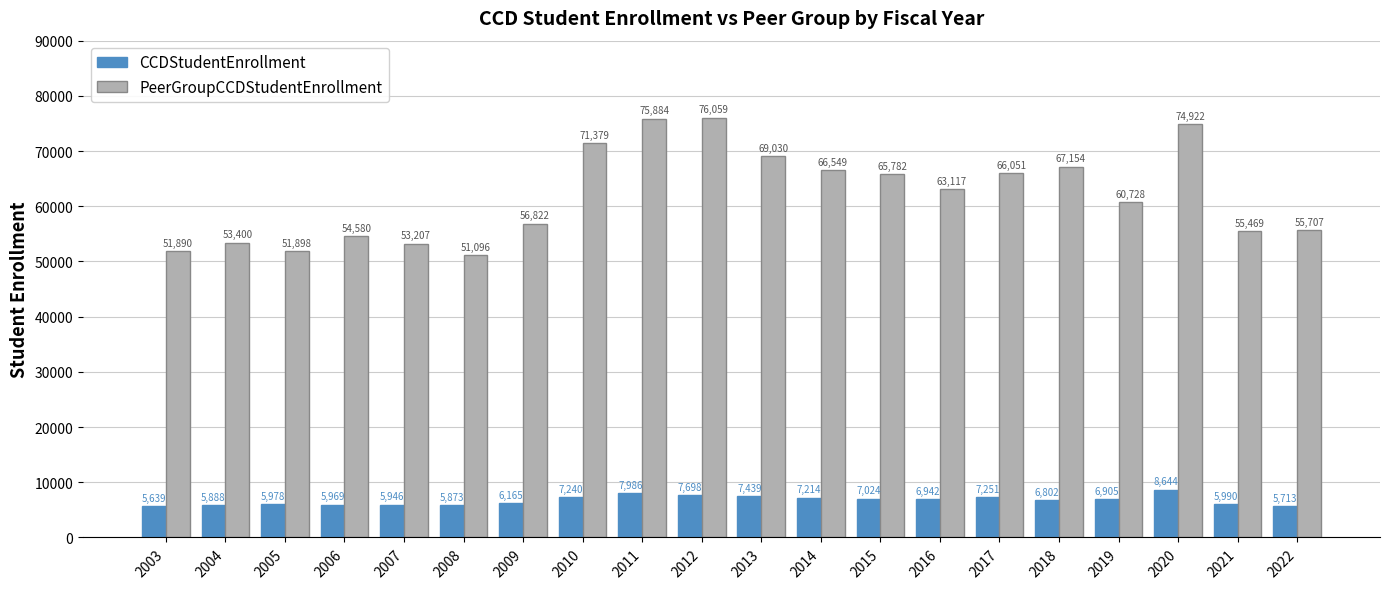

What is the minimum value for CCDStudentEnrollment?

5639